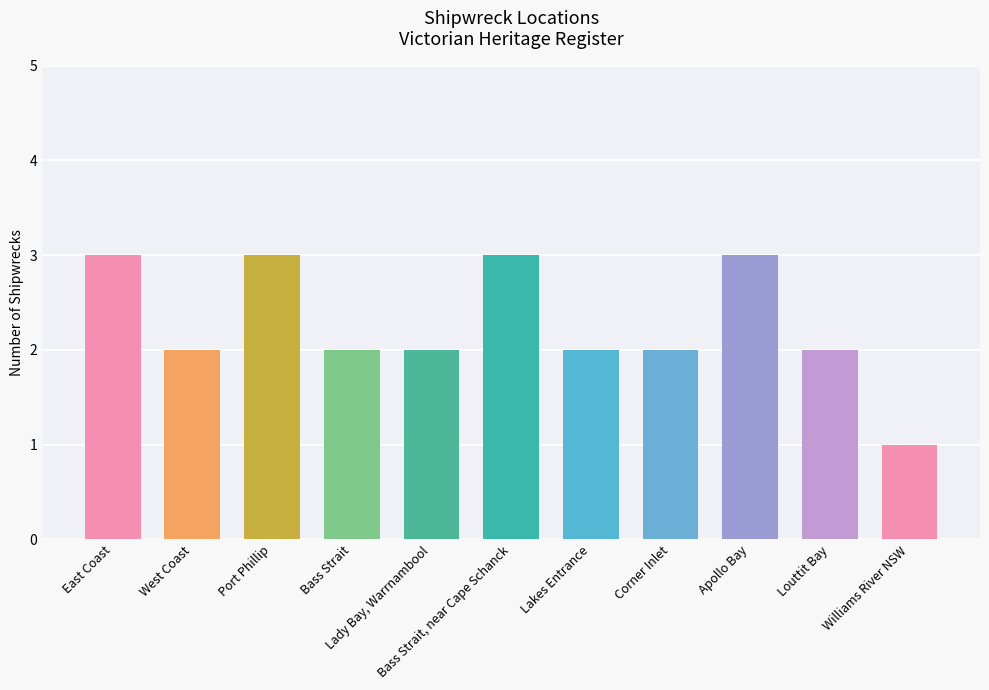

Is it true that the value at Bass Strait, near Cape Schanck is 3?

True